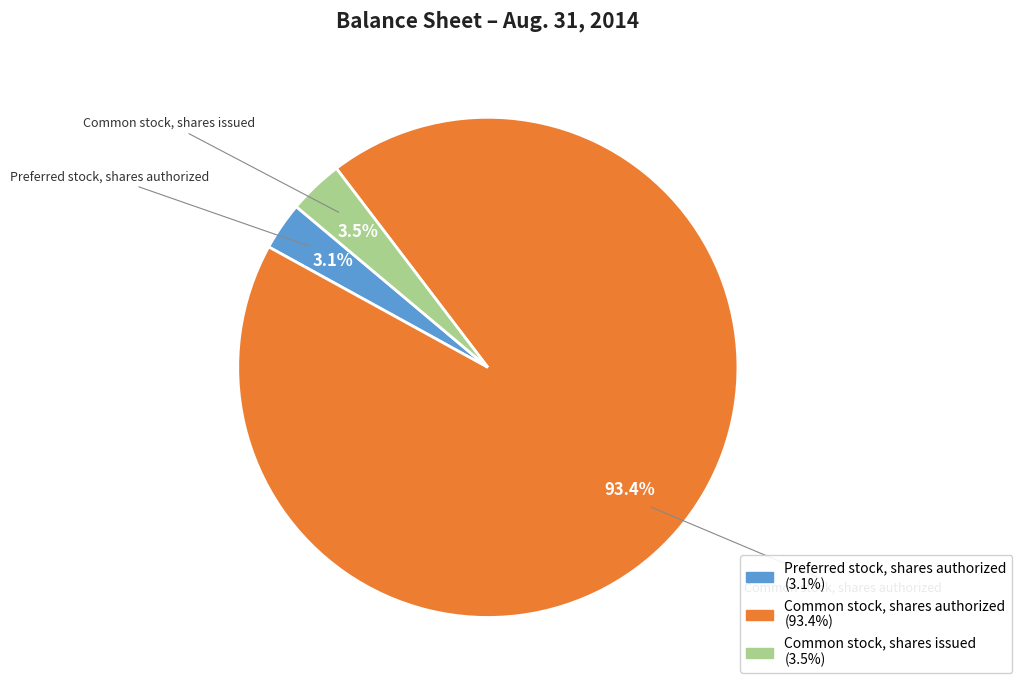

The Common stock, shares authorized slice represents 99% of the pie. True or false?

False